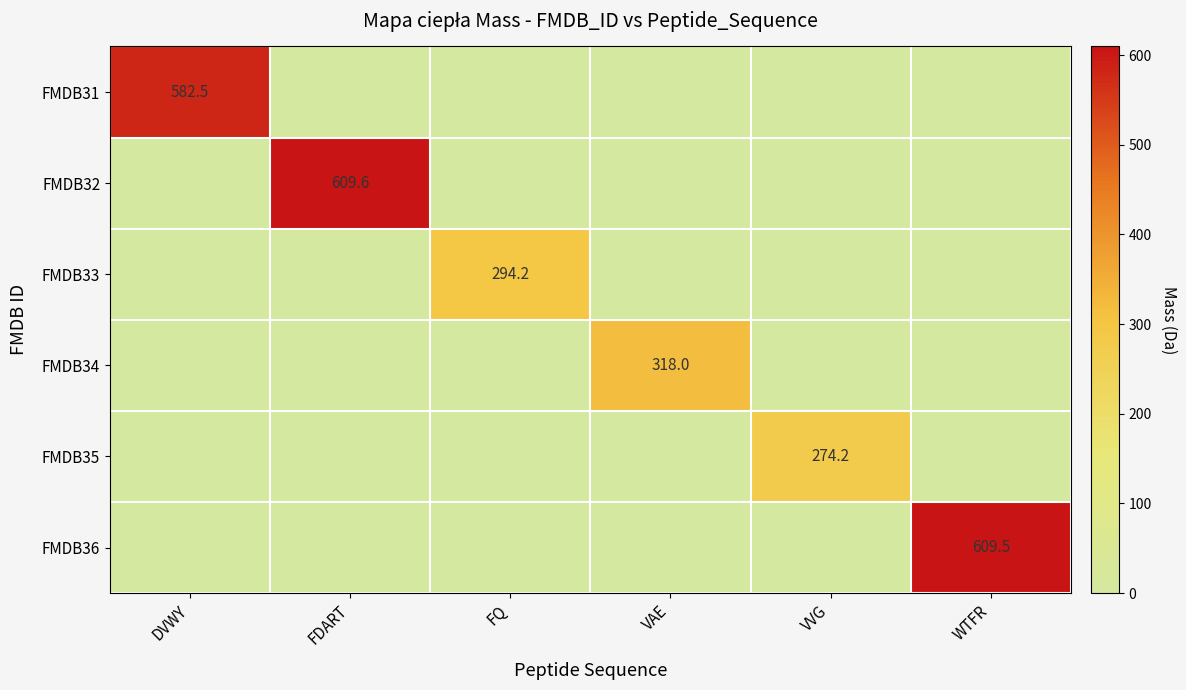

The FMDB34 series shows 318.0 at VAE. True or false?

True